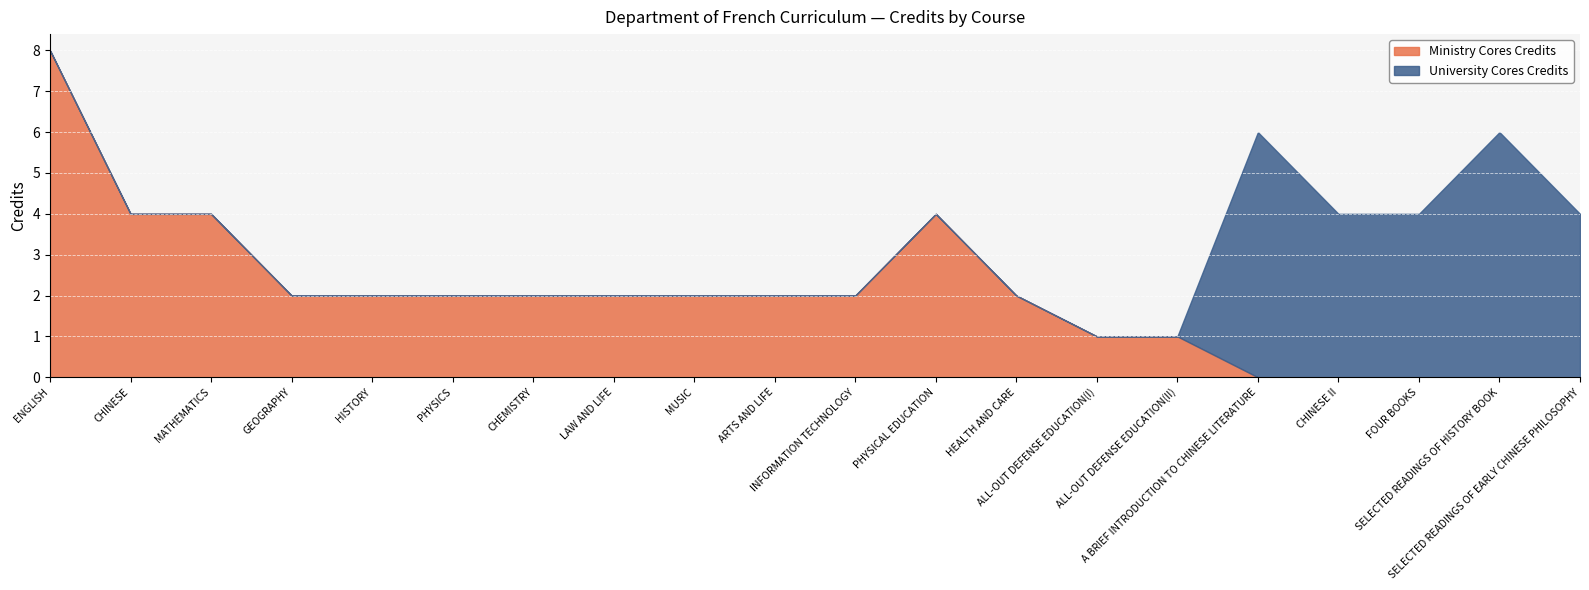

Which category has the lowest value across all series?

A BRIEF INTRODUCTION TO CHINESE LITERATURE